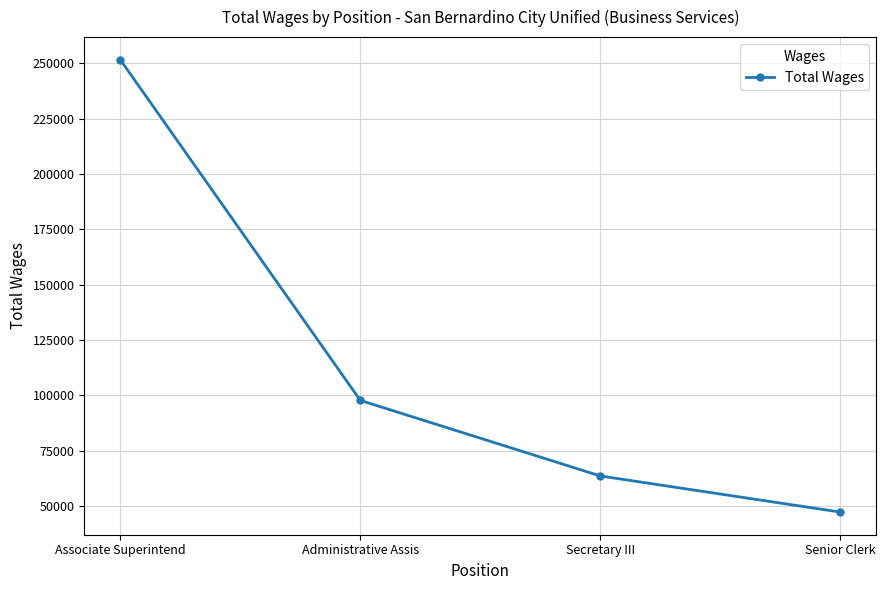

List the labels in order of value, largest first.

Associate Superintend, Administrative Assis, Secretary III, Senior Clerk